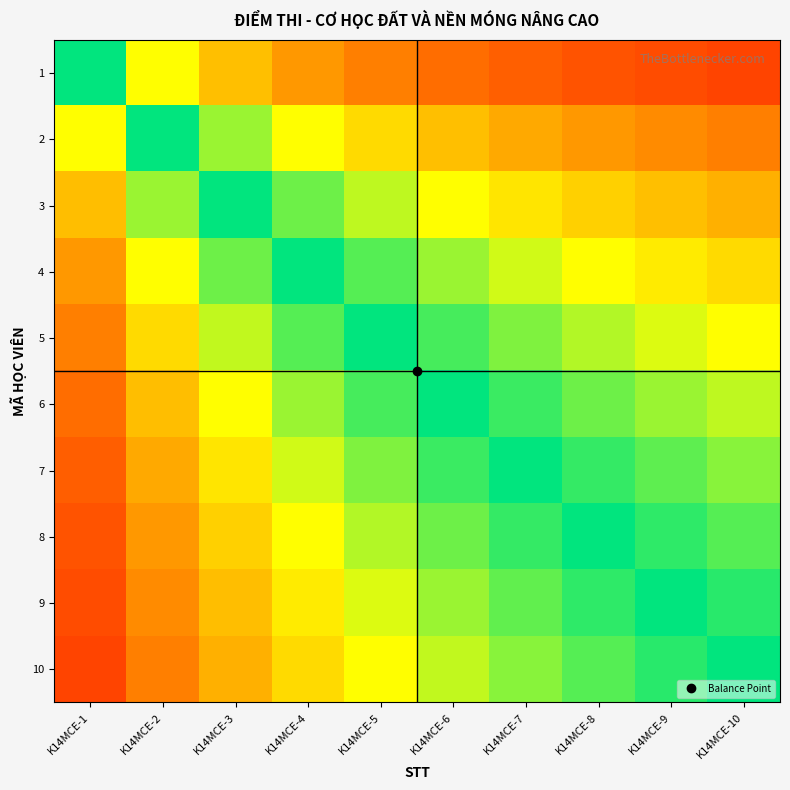

What is the greatest value displayed?

0.9